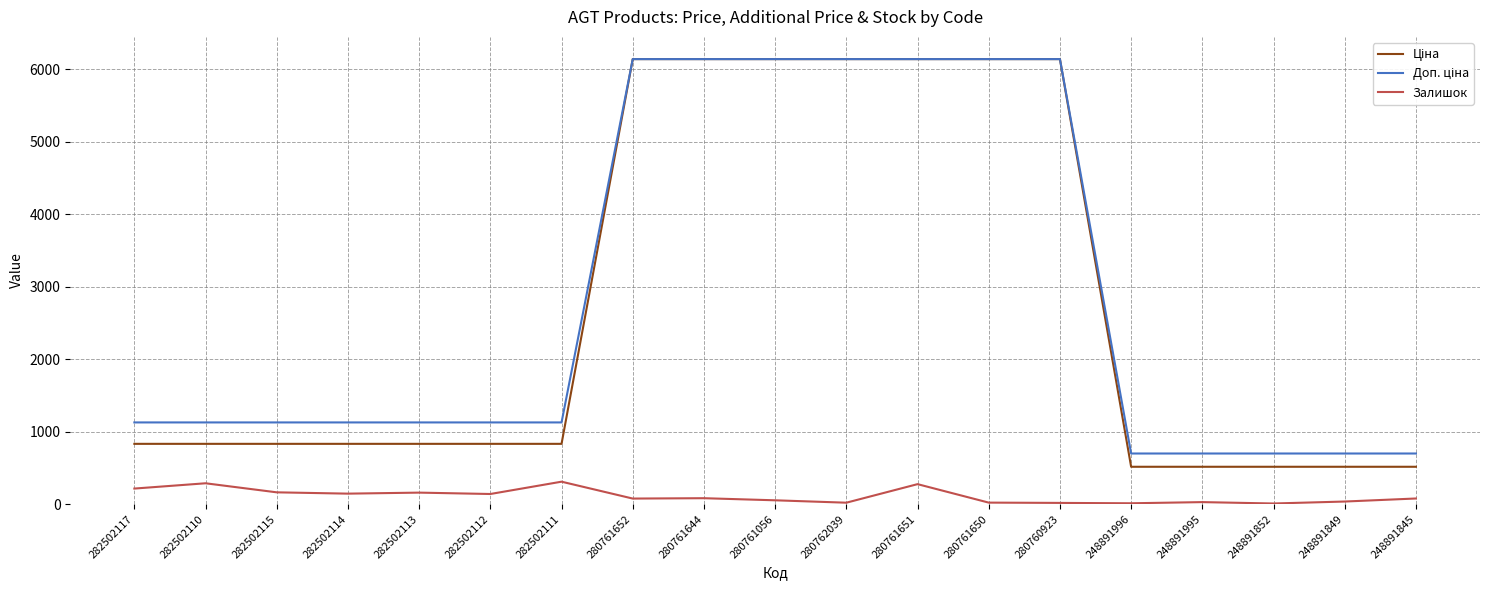

What is the difference between the highest and lowest values at 282502114?

983.0